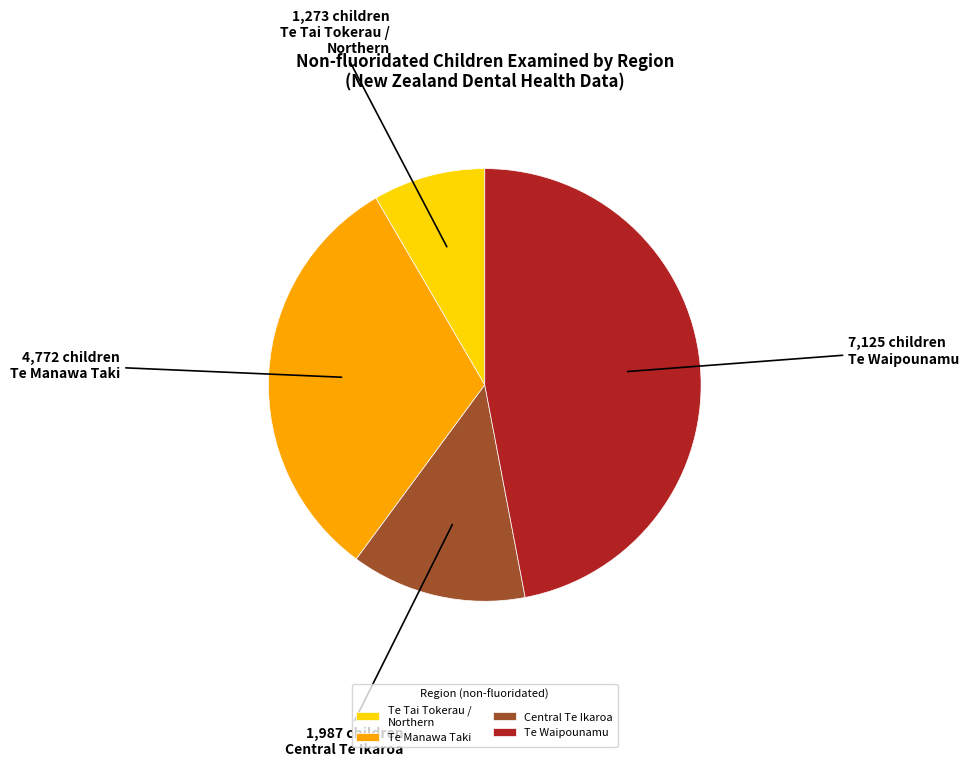

Is there a majority slice in this chart?

No